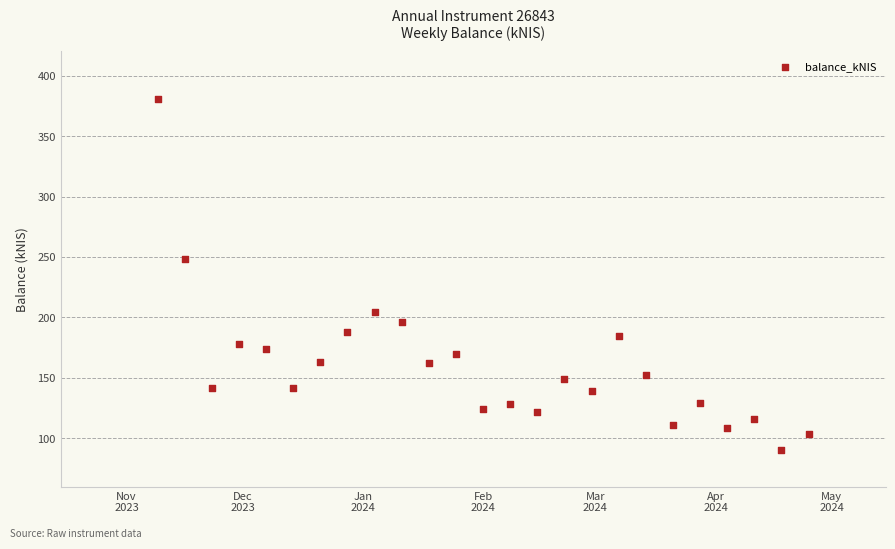

What is the range of X values (max minus min)?

168.0